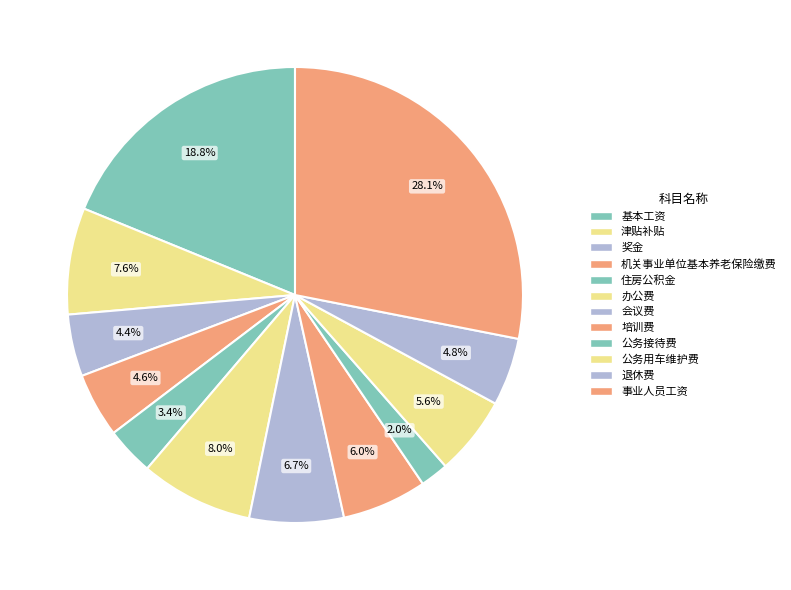

Count the number of slices in the pie.

12